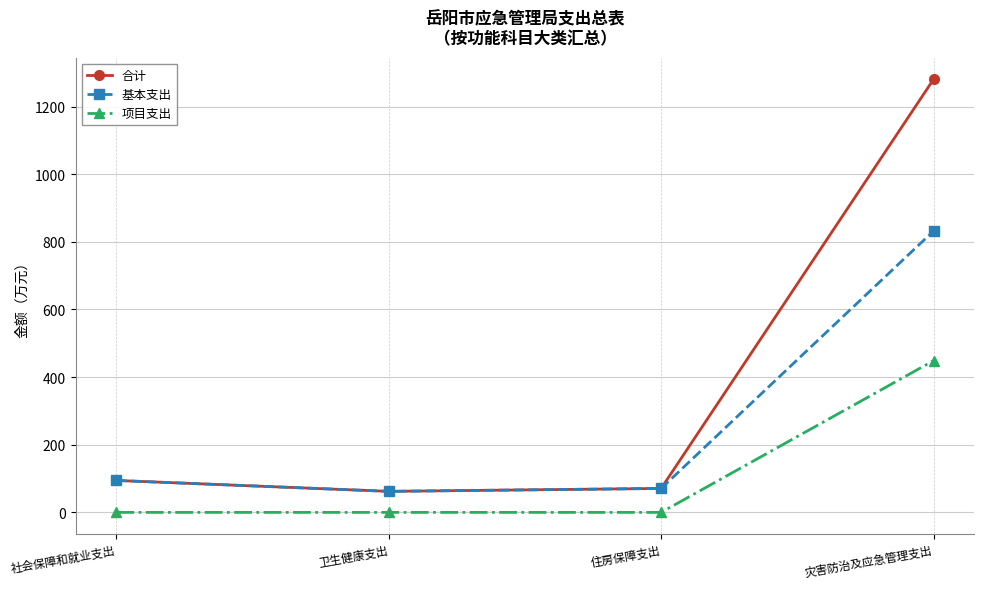

What is the difference between the 合计 values at 灾害防治及应急管理支出 and 社会保障和就业支出?

1186.3